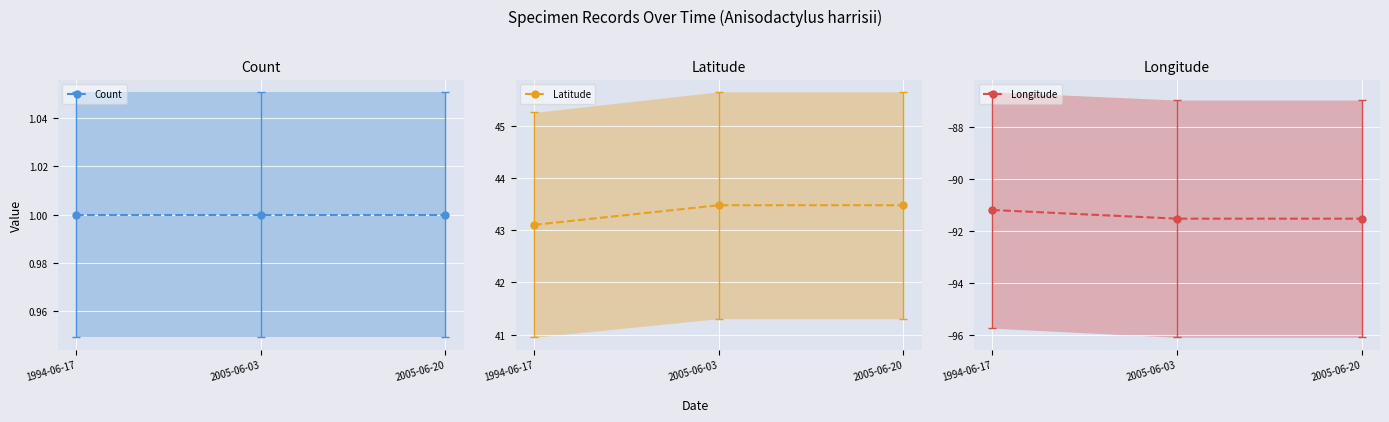

At which category is the sum across all series the highest?

2005-06-03